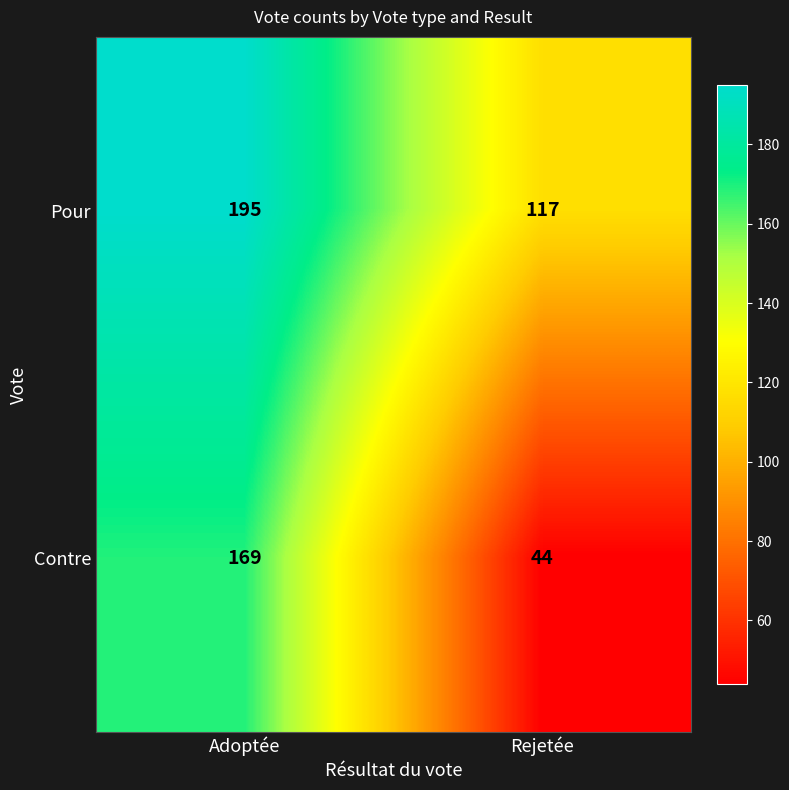

At Adoptée, list the series in order from largest to smallest.

Pour, Contre